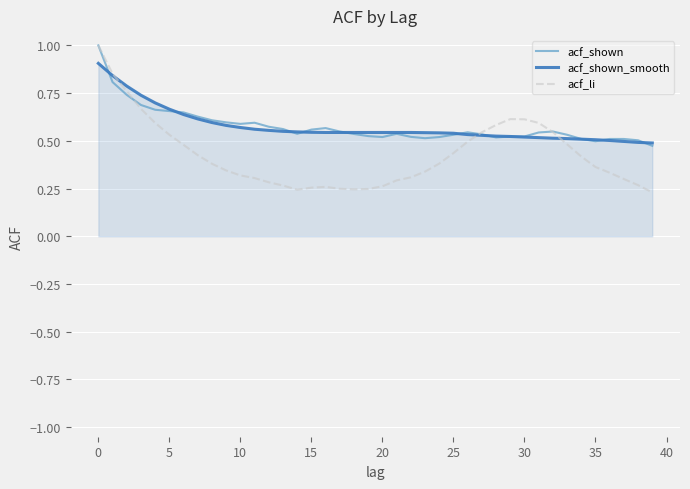

What is the highest value of the acf_shown series?

1.0